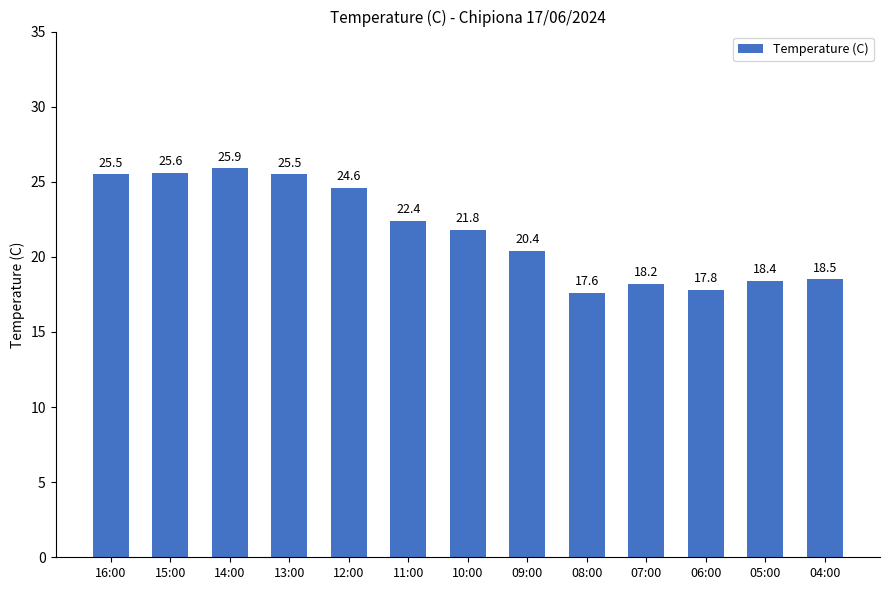

What is the label of the 6th bar from the left?

11:00